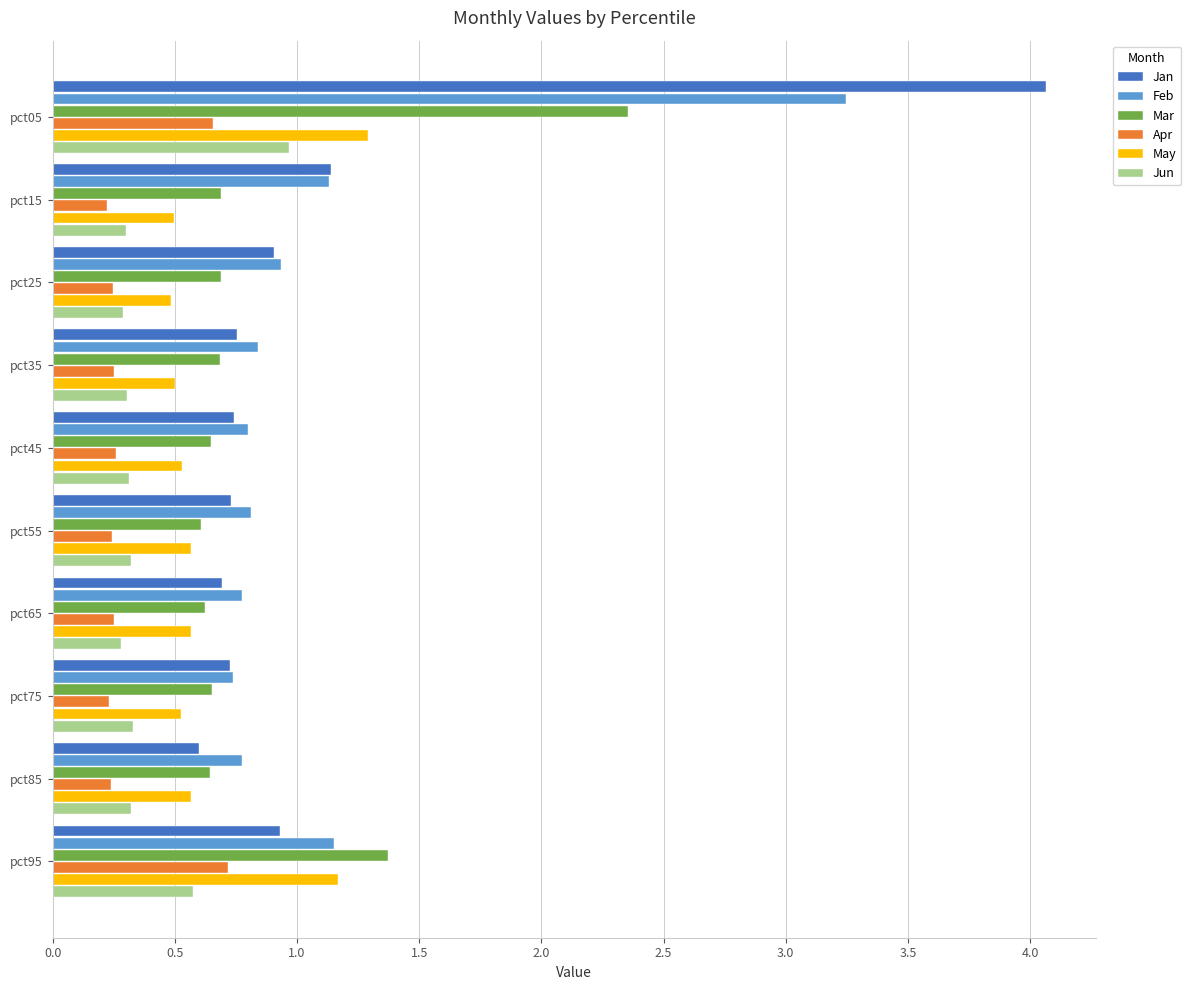

Between pct35 and pct95, which series saw the biggest shift?

Mar